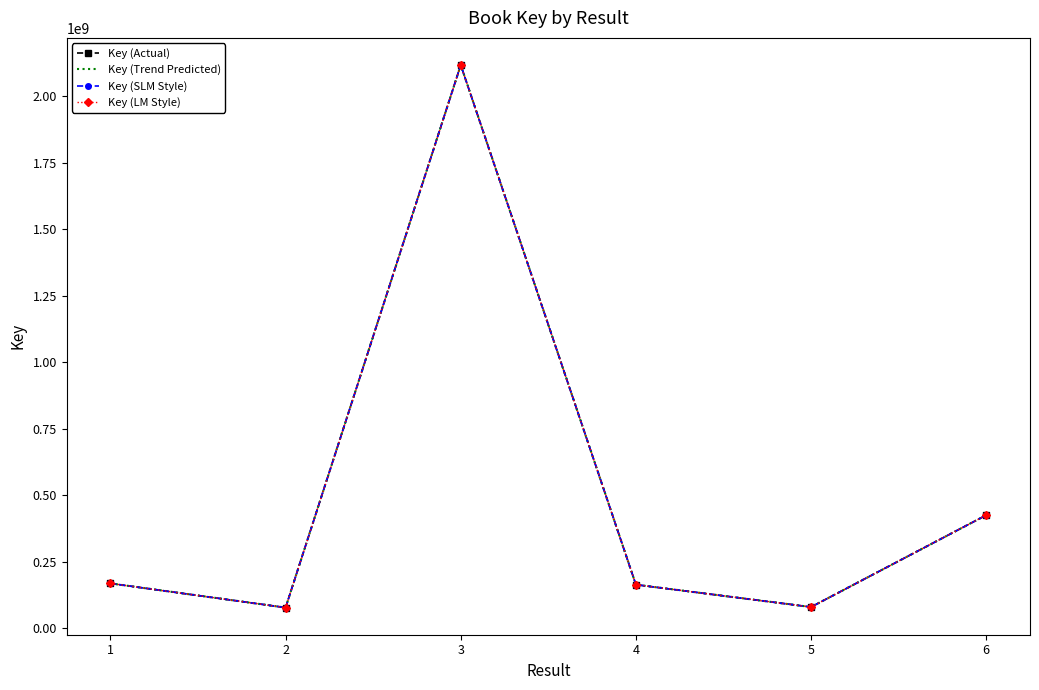

Where is the first local minimum for Key (Actual)?

2